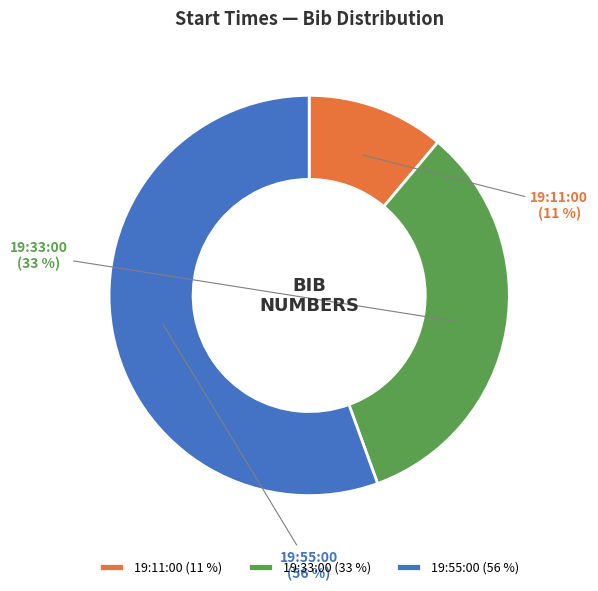

Is the sum of 19:55:00 and 19:11:00 greater than half?

Yes